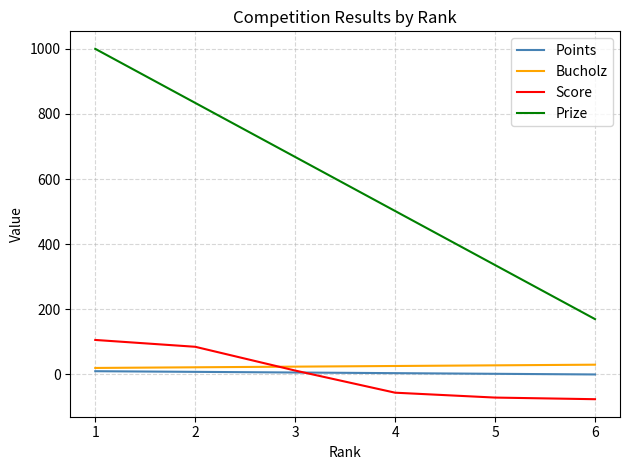

Count the Bucholz values in the range 22 to 28.

4